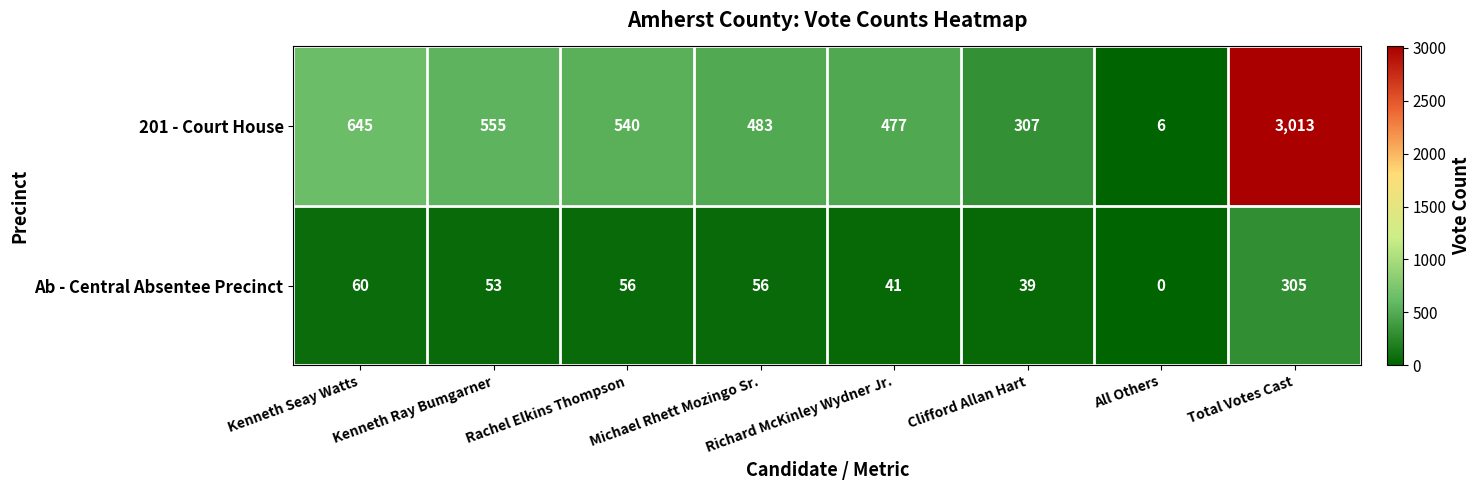

The value of Ab - Central Absentee Precinct at Richard McKinley Wydner Jr. is 57. True or false?

False